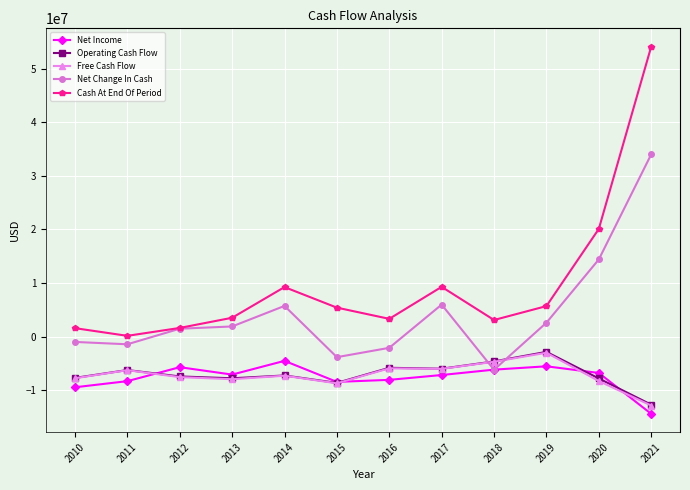

True or false: Operating Cash Flow and Free Cash Flow cross at least once.

False